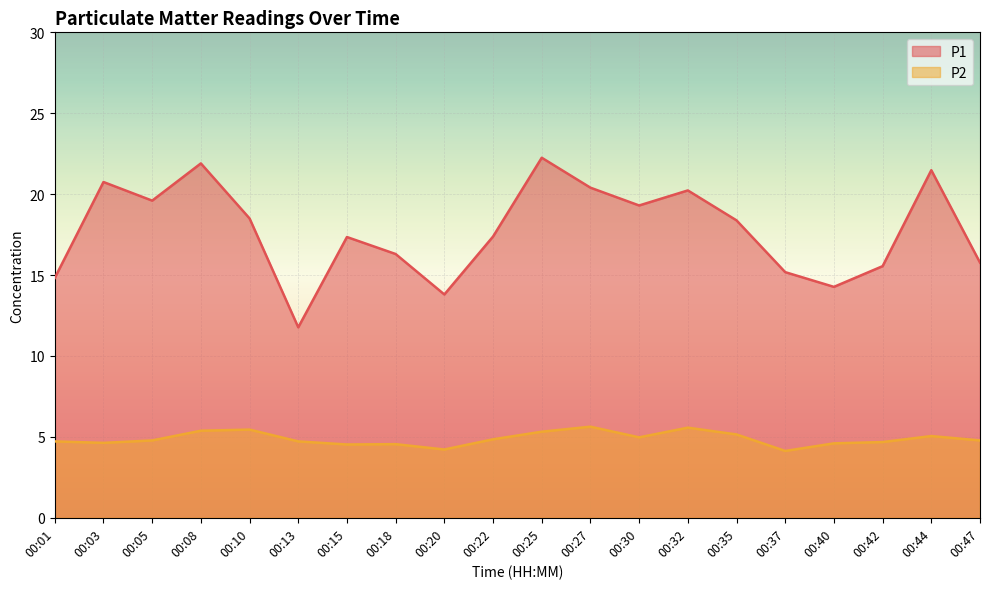

At 00:05, list the series in order from largest to smallest.

P1, P2